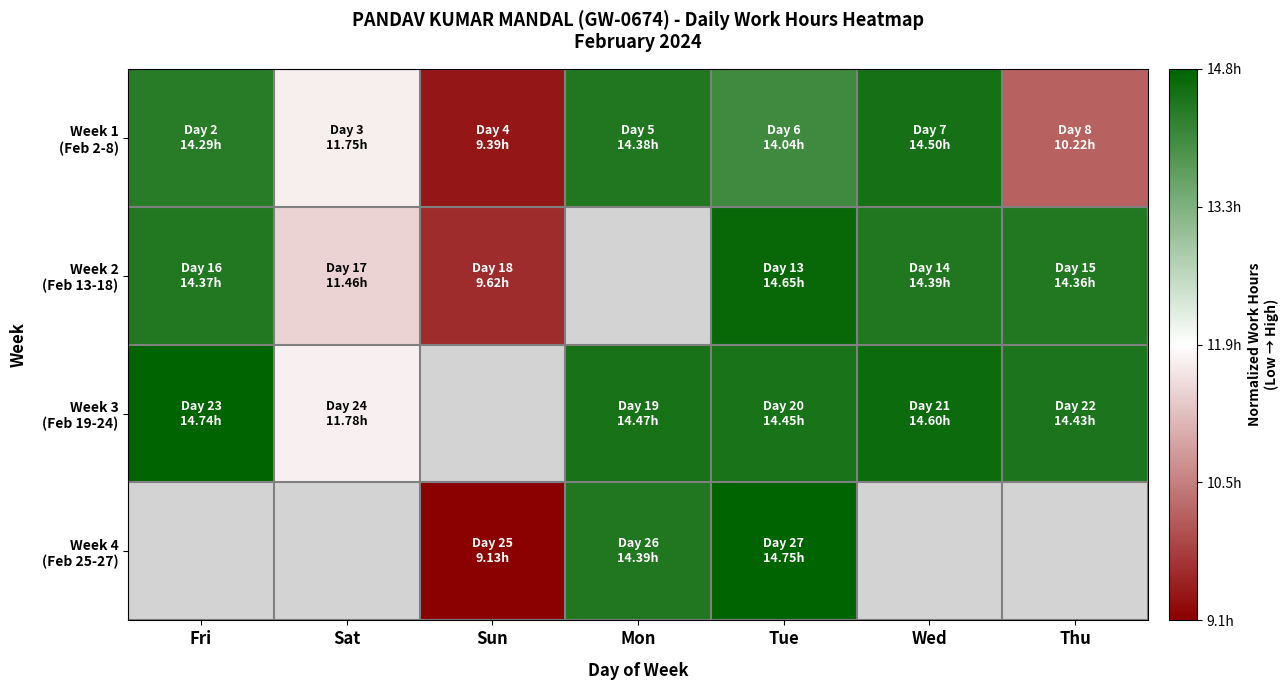

At how many categories does at least one series exceed 0?

7